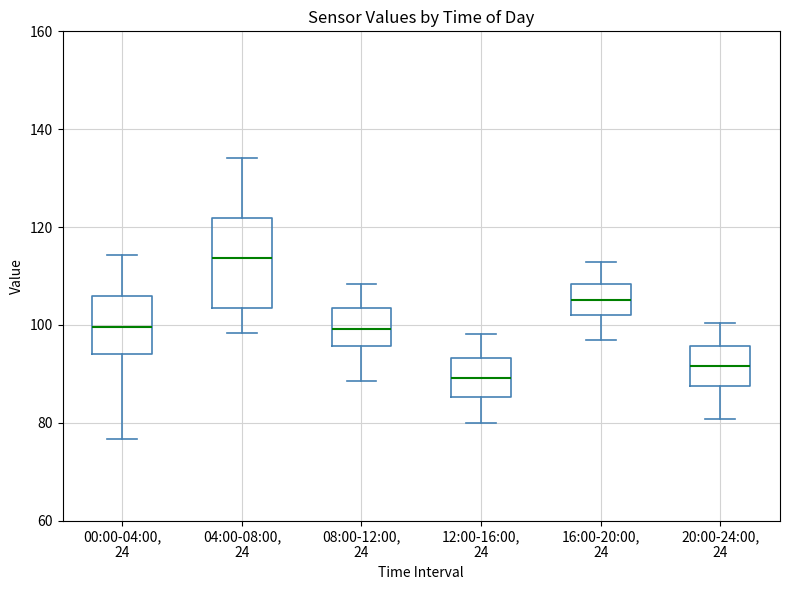

Reading left to right, read every box against the y-axis: the position of its median line, the range the box covers, and the ends of its whiskers. The values are not printed on the chart, so give them approximately, as read against the axis.

00:00-04:00, 24: median 100, box 94 to 106, whiskers 76 to 114
04:00-08:00, 24: median 114, box 104 to 122, whiskers 98 to 134
08:00-12:00, 24: median 100, box 96 to 104, whiskers 88 to 108
12:00-16:00, 24: median 90, box 86 to 94, whiskers 80 to 98
16:00-20:00, 24: median 106, box 102 to 108, whiskers 96 to 112
20:00-24:00, 24: median 92, box 88 to 96, whiskers 80 to 100